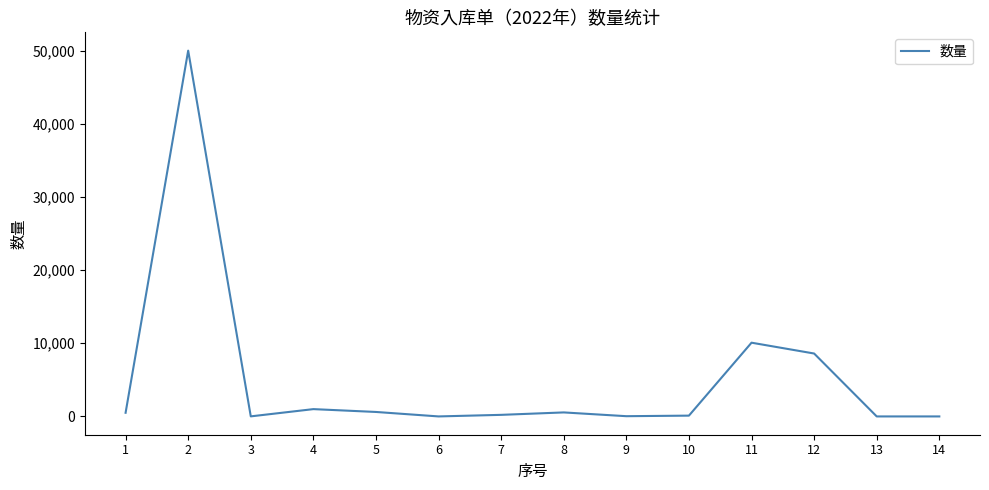

Does the chart have visible grid lines?

No